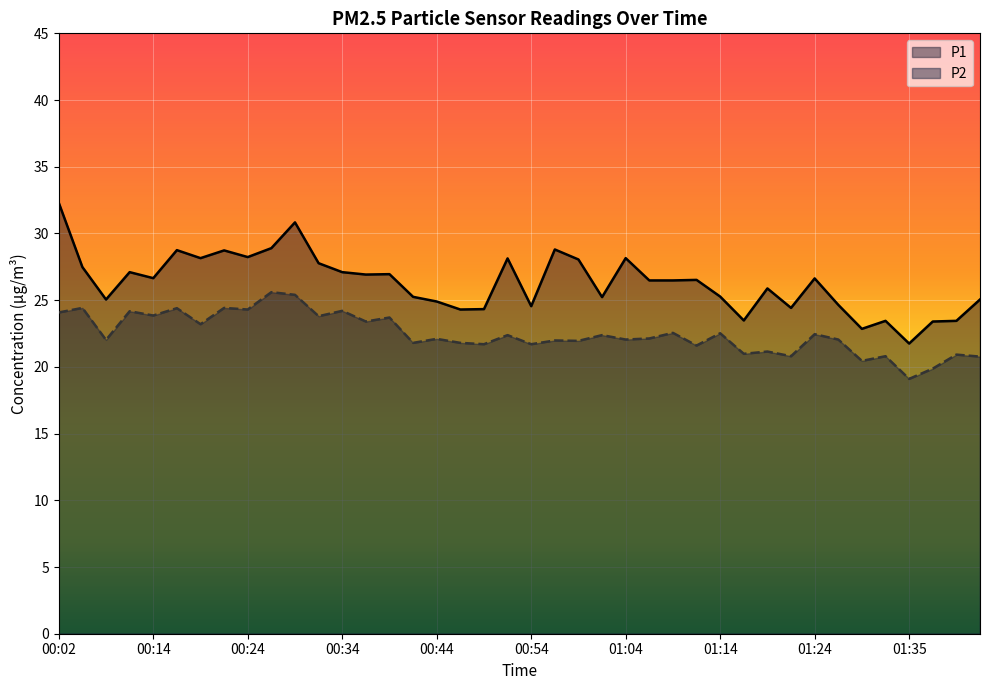

What position from the right is 00:41?

25